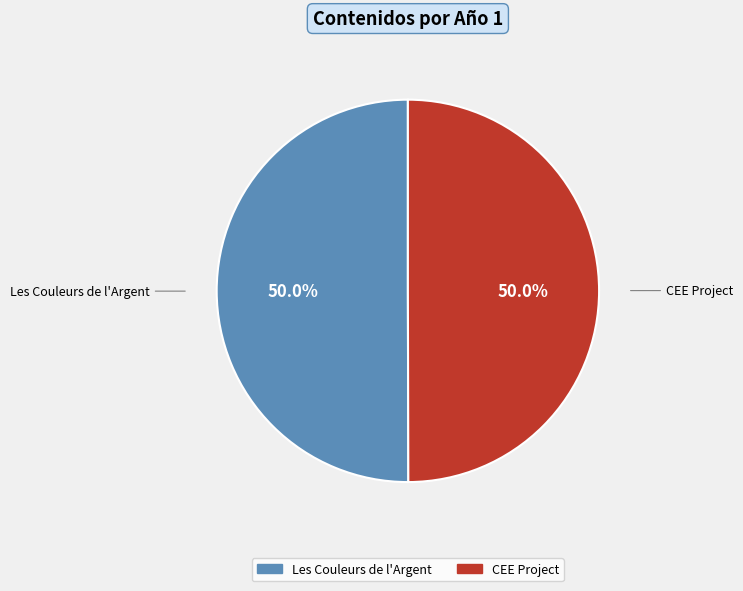

How many segments does this pie chart have?

2